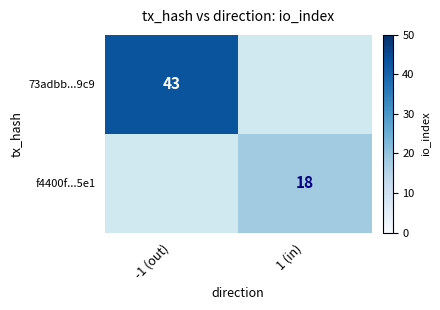

Is it true that f4400f...5e1 equals 18 at 1 (in)?

True